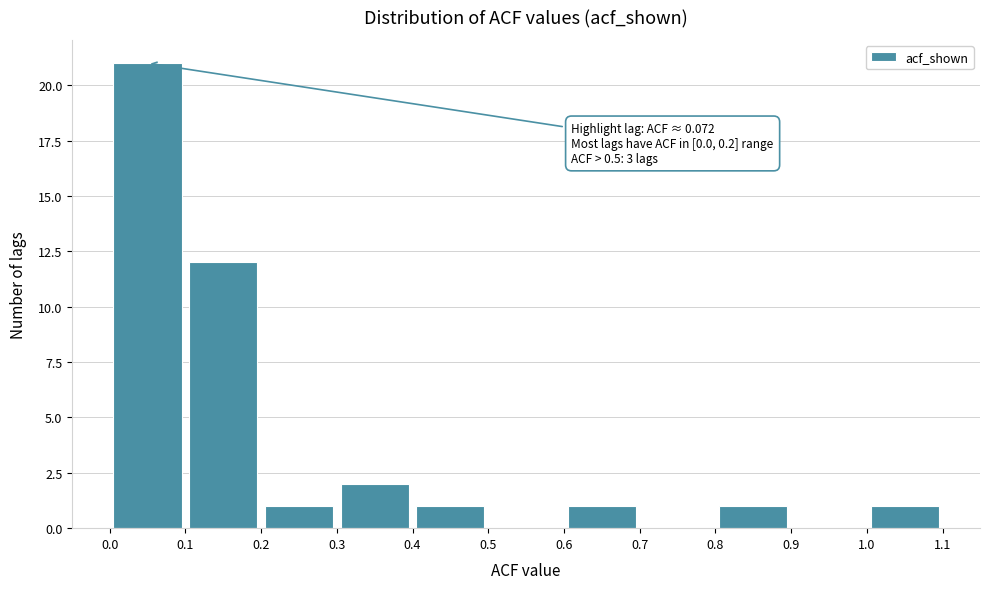

Over which range of the x-axis is the bar tallest?

0.0 to 0.1